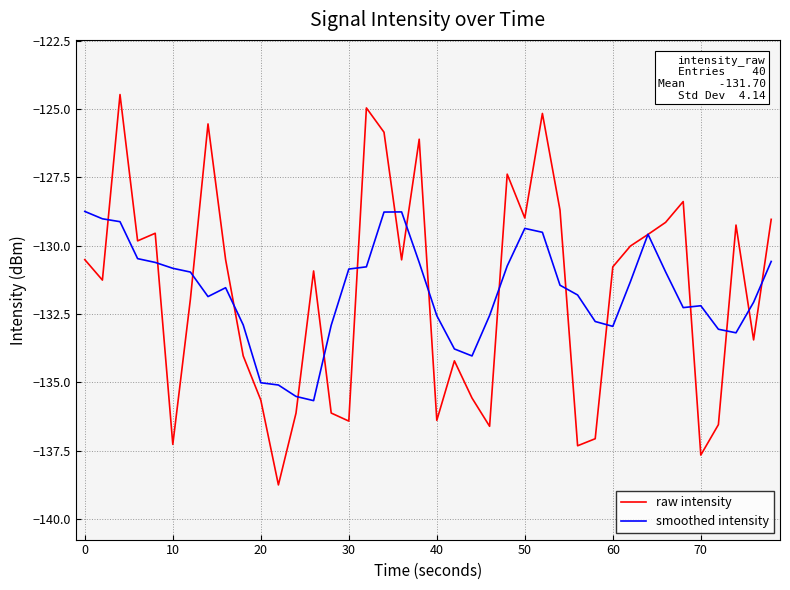

How many series are shown in this chart?

2